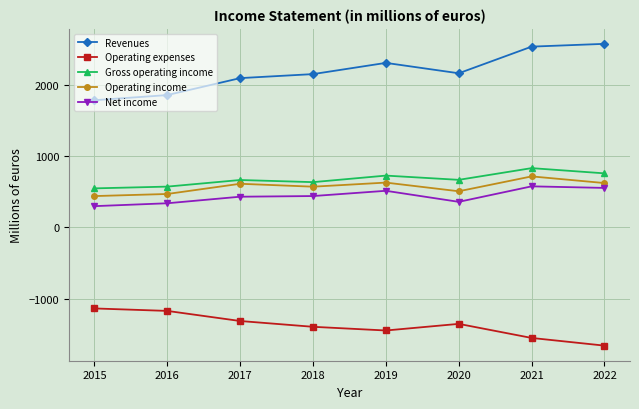

What is the maximum value for Operating expenses?

-1137.0